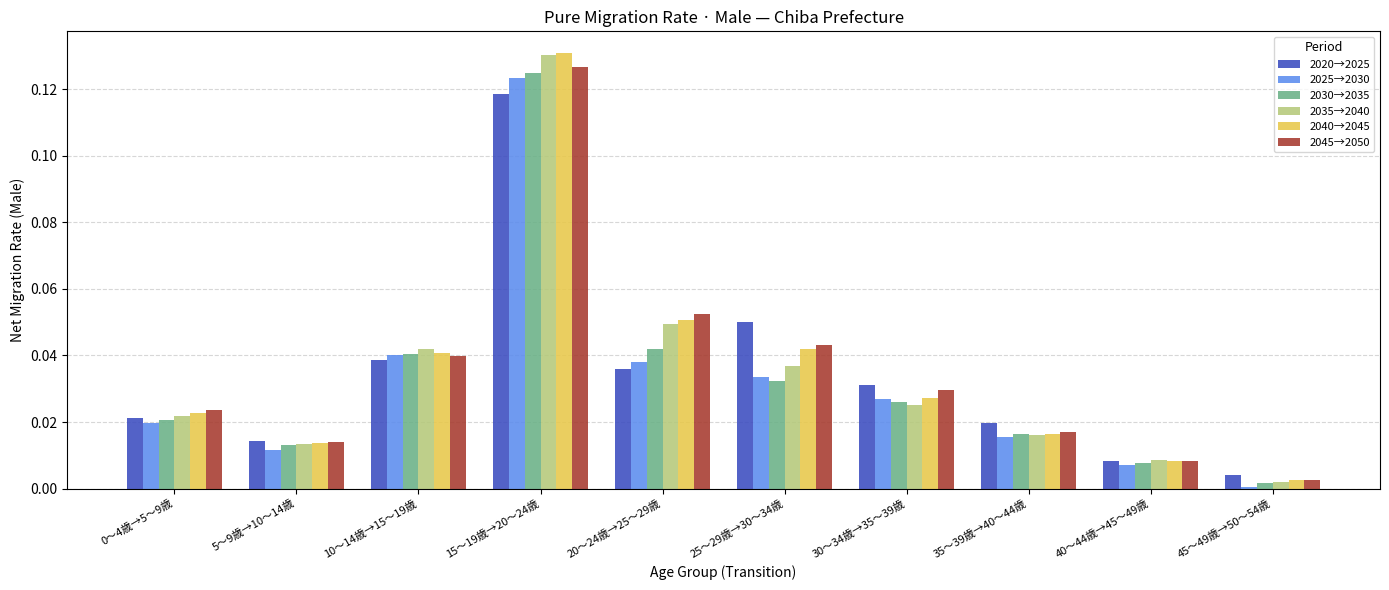

The value of 2025→2030 at 40～44歳→45～49歳 is 0.0. True or false?

True